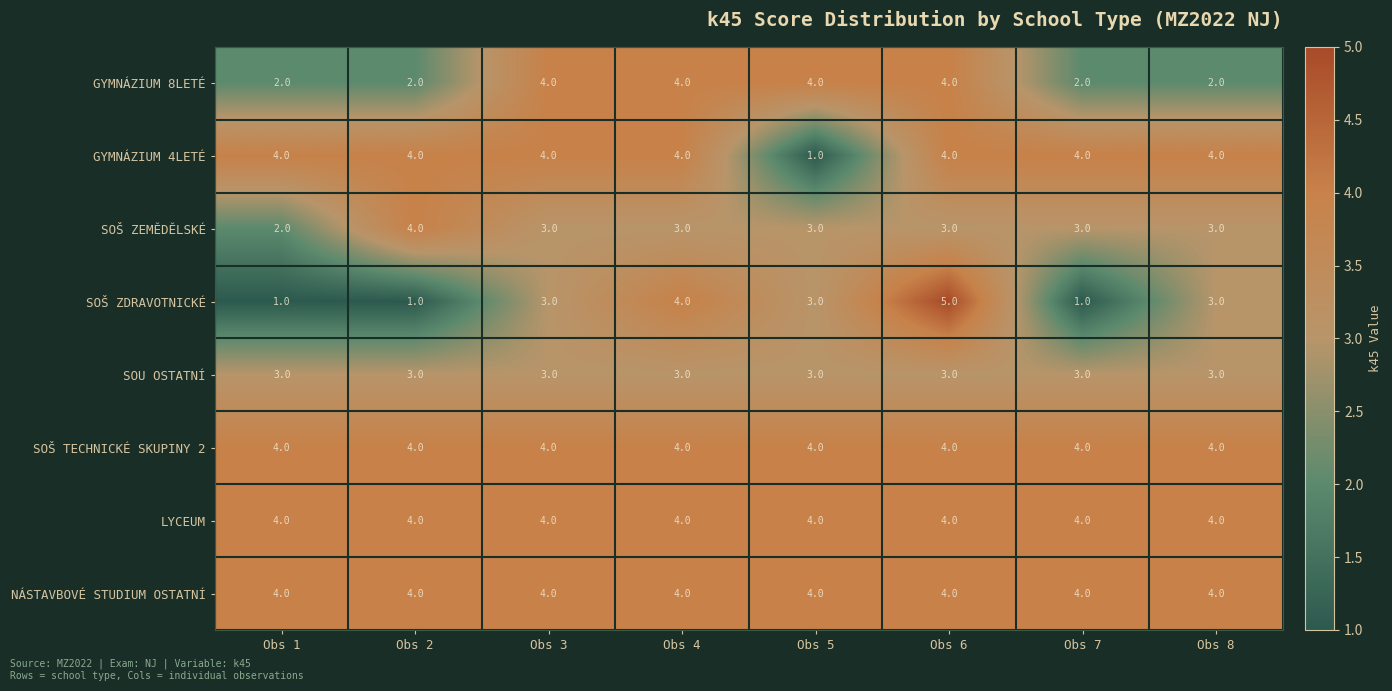

Where is GYMNÁZIUM 4LETÉ nearest to the value 2?

Obs 5